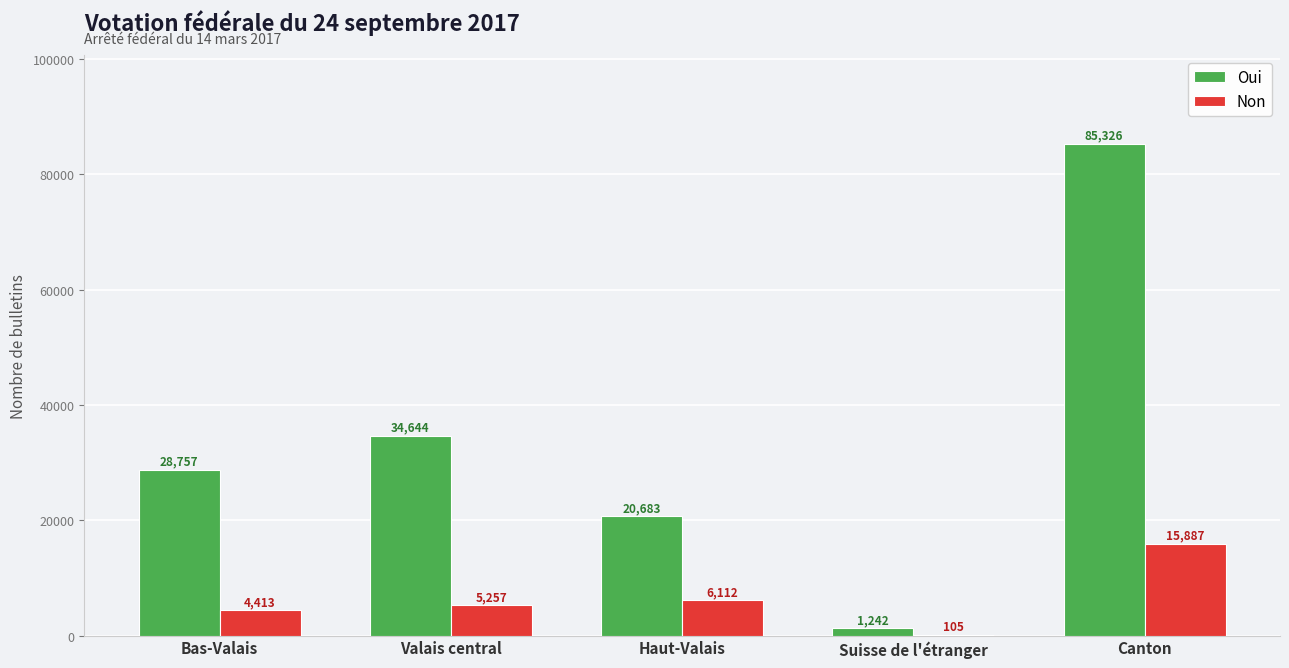

How many categories are shown in the chart?

5